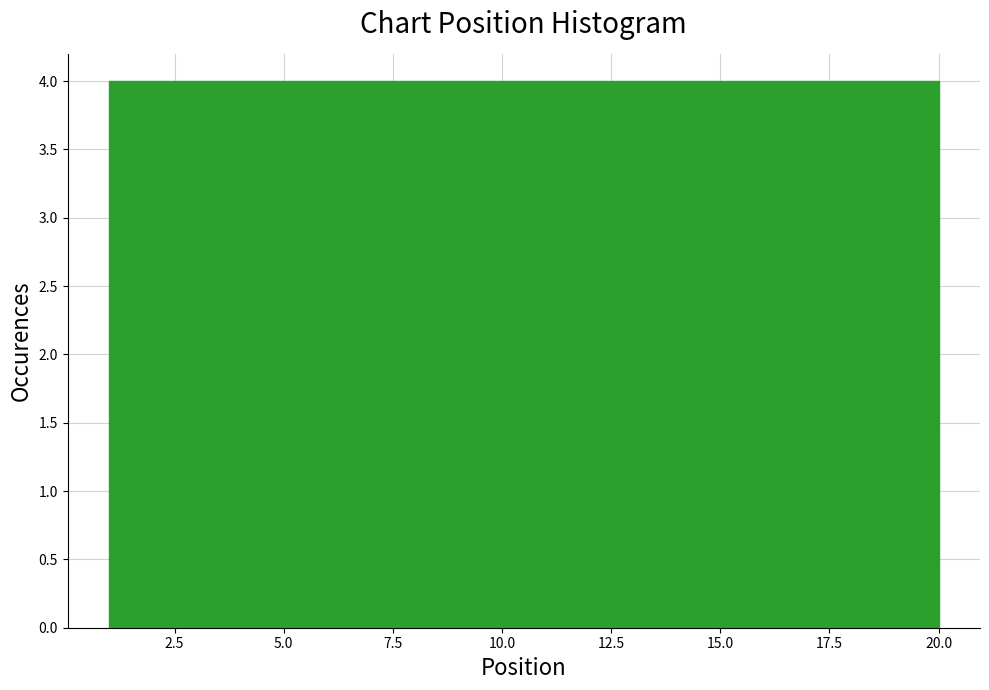

Reading left to right, transcribe this chart: for each bar, give the range it covers on the x-axis and its height. Neither the bar edges nor the heights are printed on the chart, so give them approximately, as read against the axes.

1.0 to 4.8: 4
4.8 to 8.6: 4
8.6 to 12.4: 4
12.4 to 16.2: 4
16.2 to 20.0: 4